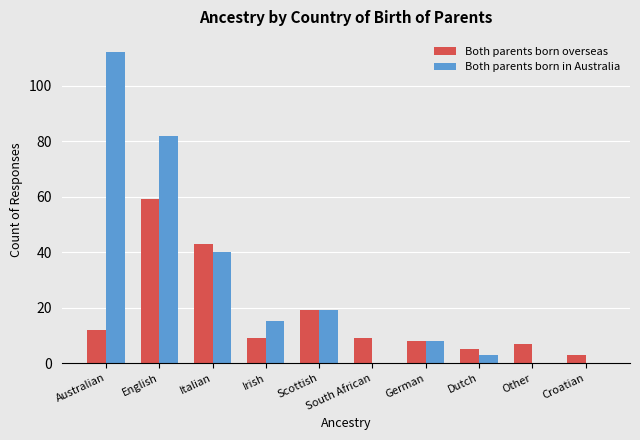

The value of Both parents born in Australia at Irish is 15. True or false?

True